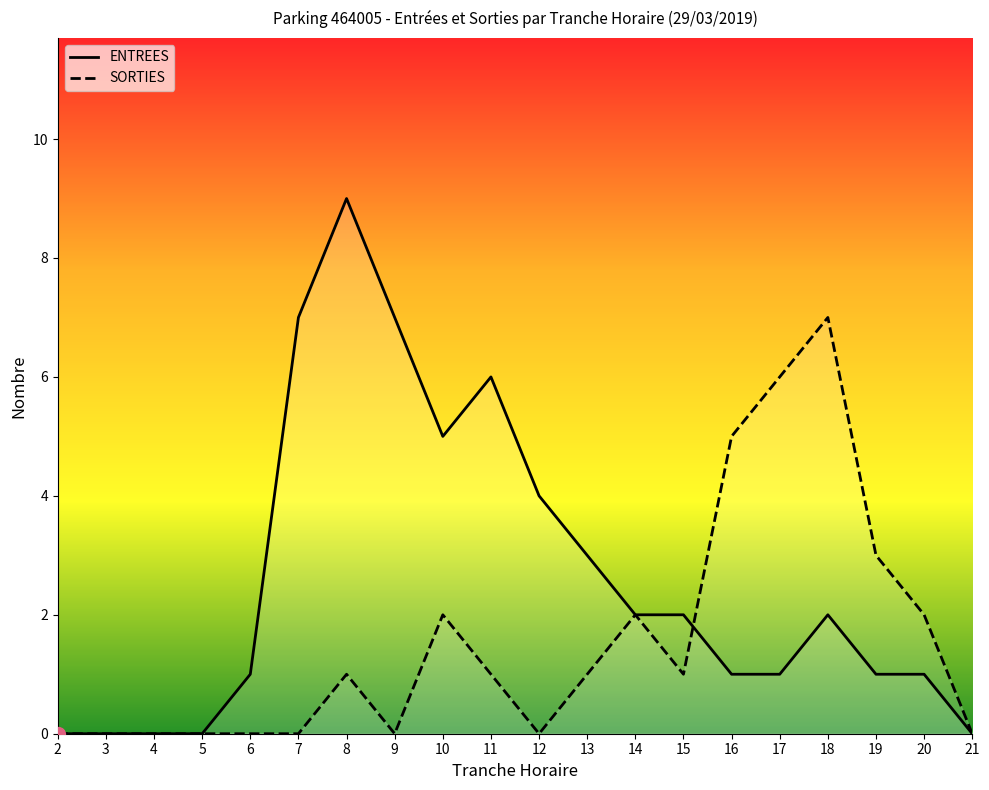

What is the difference between the maximum and minimum values in the ENTREES series?

9